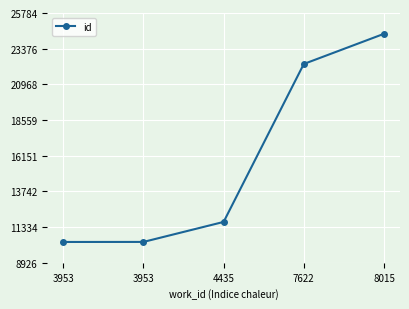

Is this an area chart (filled region under the line)?

No